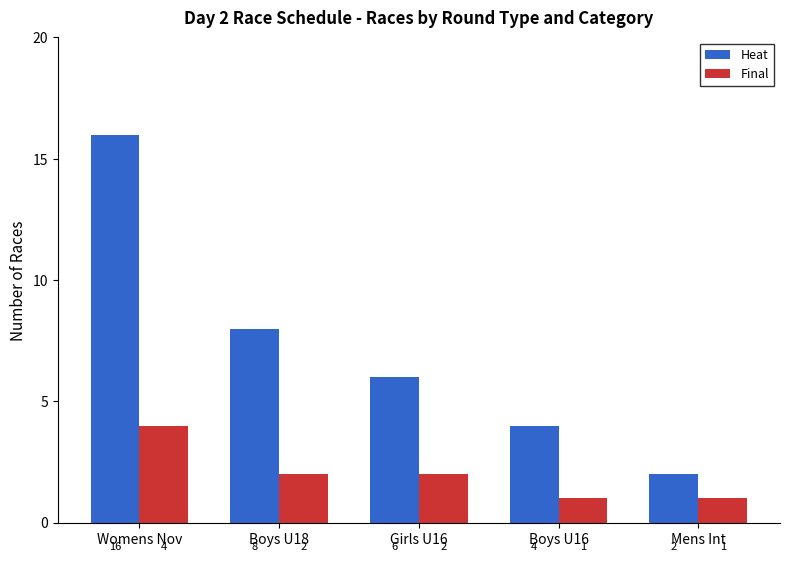

What is the total value across all series at Womens Nov?

20